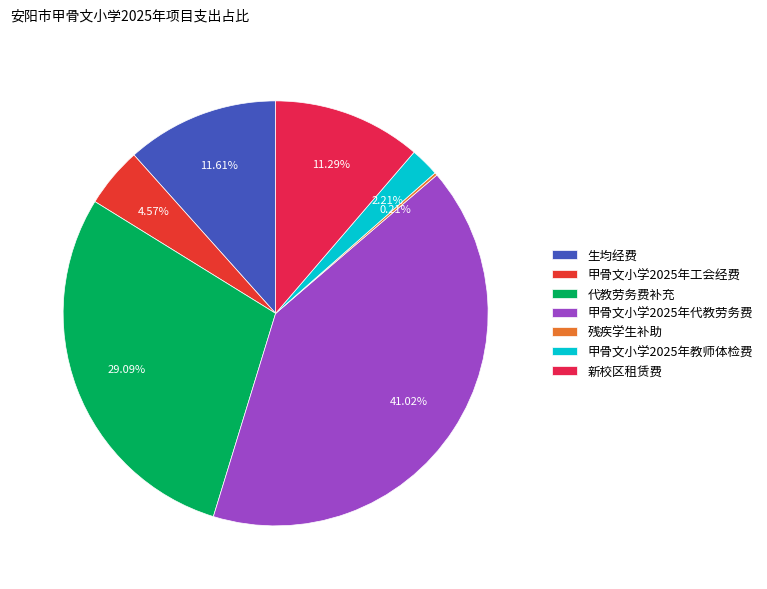

The 生均经费 slice represents 23% of the pie. True or false?

False